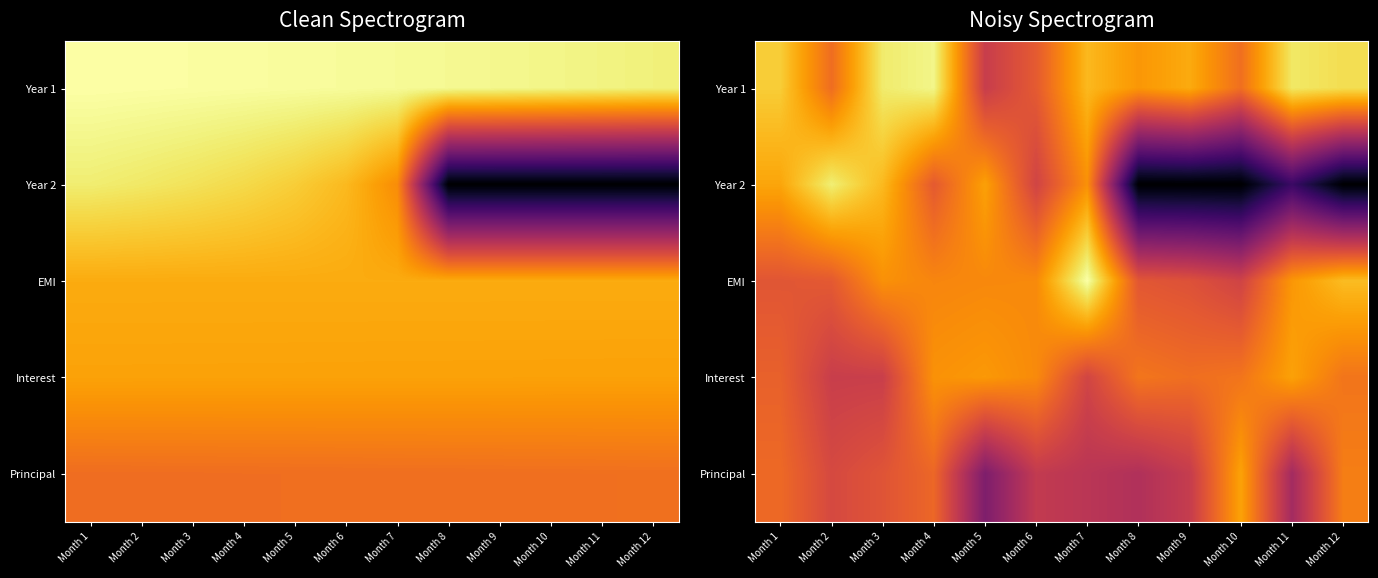

How many data points in EMI are above 10?

7